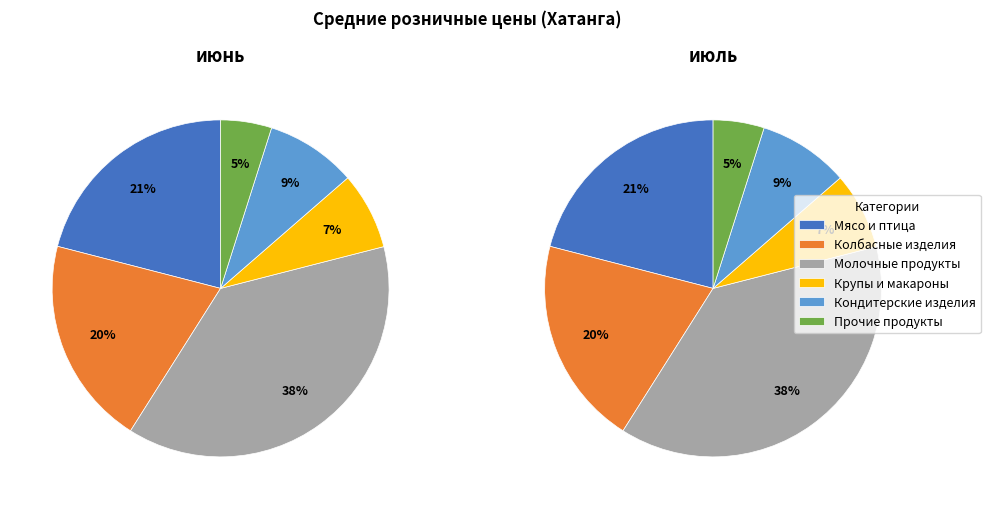

Does any single category account for the majority?

No